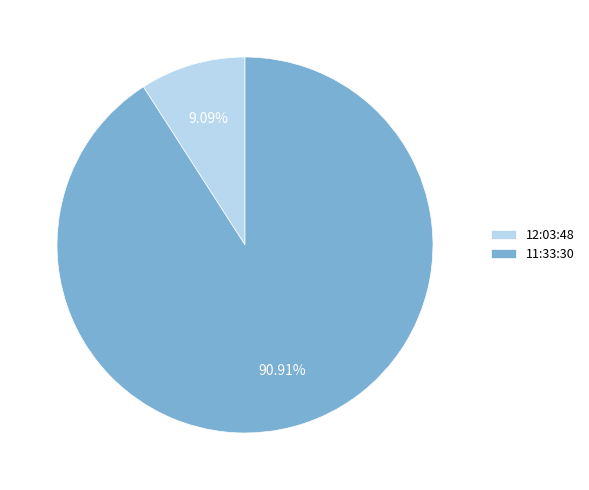

Which slice is the largest?

11:33:30